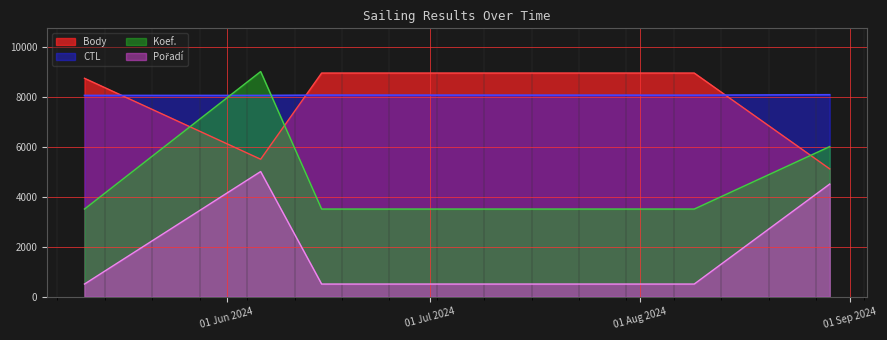

Which series has the largest total across all categories?

CTL